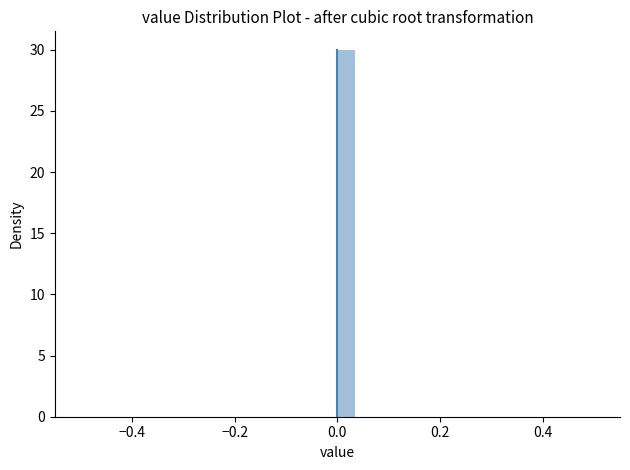

Around what value on the x-axis is the tallest bar? Give the approximate position of its centre, as read against the axis.

0.02